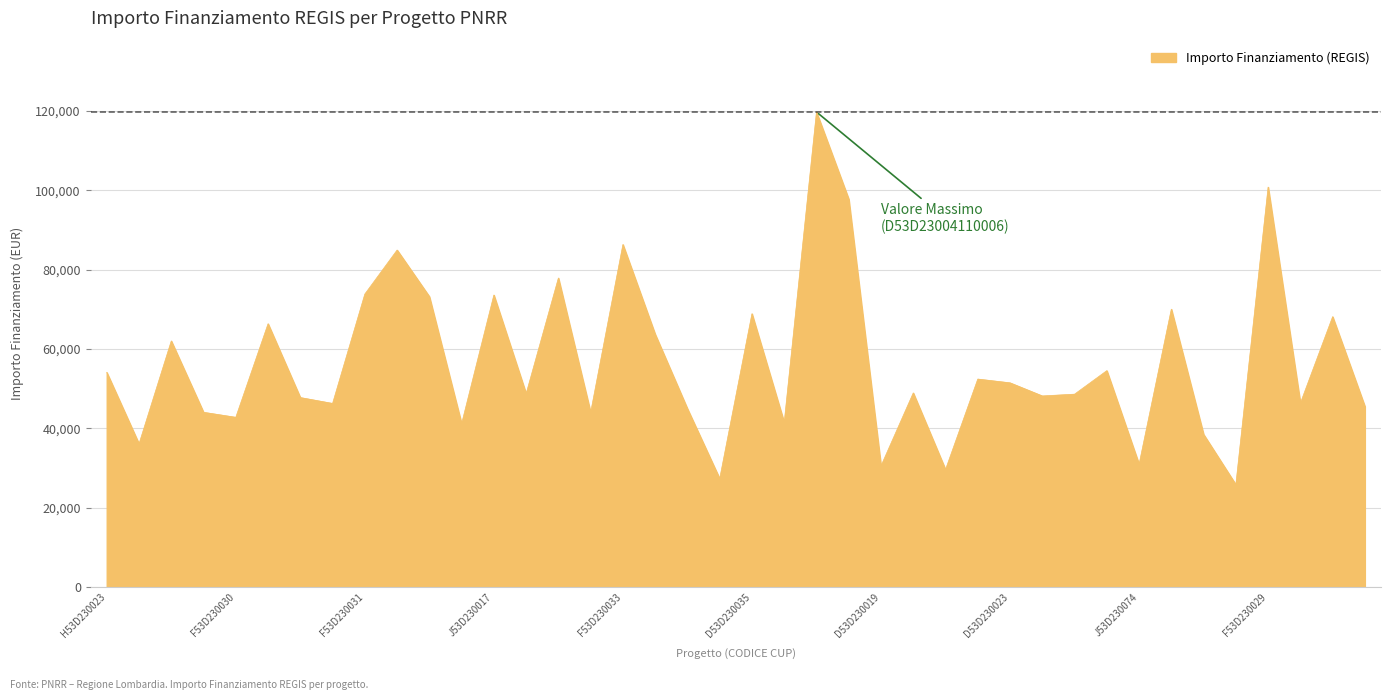

What is the difference between the maximum and minimum values?

93941.0